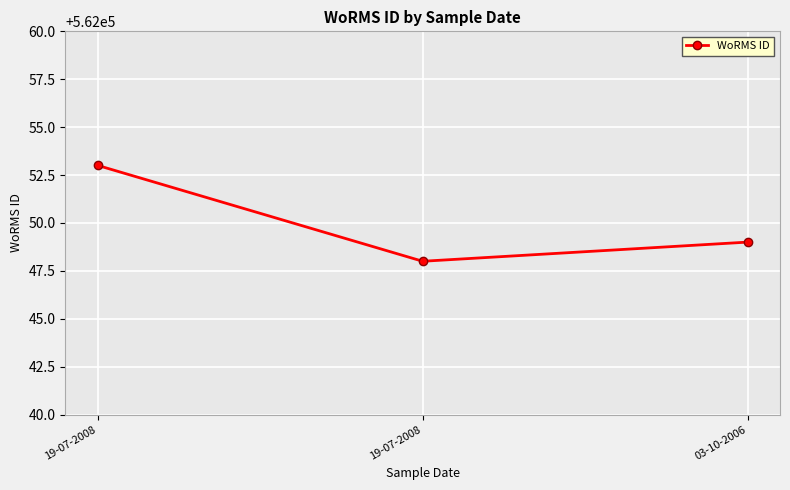

How many data points does each series have?

3